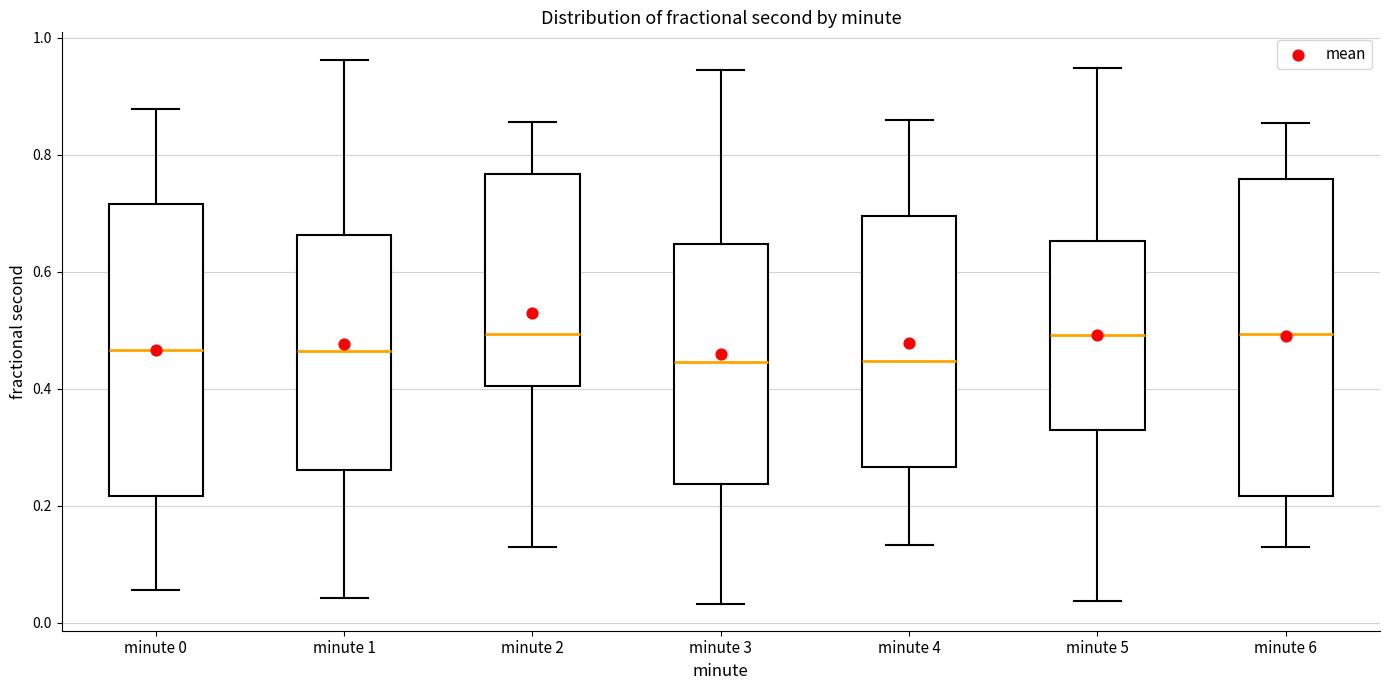

Reading left to right, read every box against the y-axis: the position of its median line, the range the box covers, and the ends of its whiskers. The values are not printed on the chart, so give them approximately, as read against the axis.

minute 0: median 0.46, box 0.22 to 0.72, whiskers 0.06 to 0.88
minute 1: median 0.46, box 0.26 to 0.66, whiskers 0.04 to 0.96
minute 2: median 0.50, box 0.40 to 0.76, whiskers 0.14 to 0.86
minute 3: median 0.44, box 0.24 to 0.64, whiskers 0.04 to 0.94
minute 4: median 0.44, box 0.26 to 0.70, whiskers 0.14 to 0.86
minute 5: median 0.50, box 0.32 to 0.66, whiskers 0.04 to 0.94
minute 6: median 0.50, box 0.22 to 0.76, whiskers 0.12 to 0.86